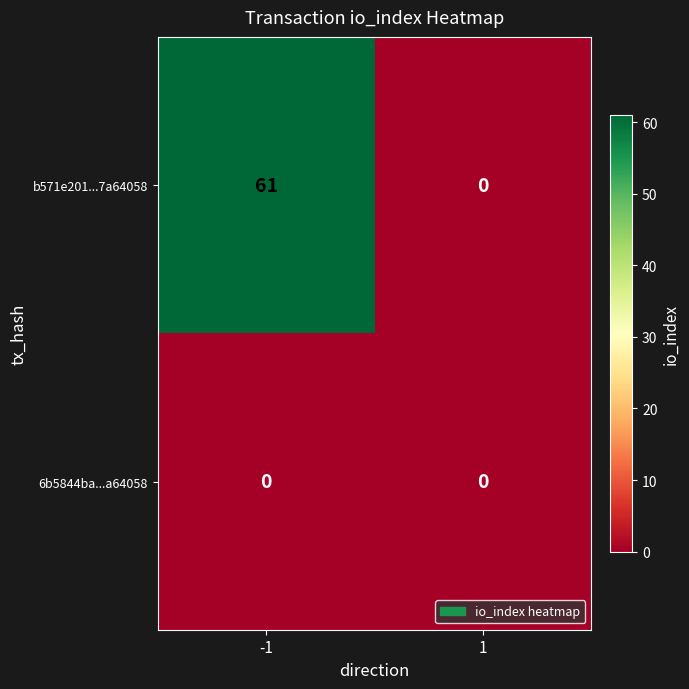

What is the total value across all series at -1?

61